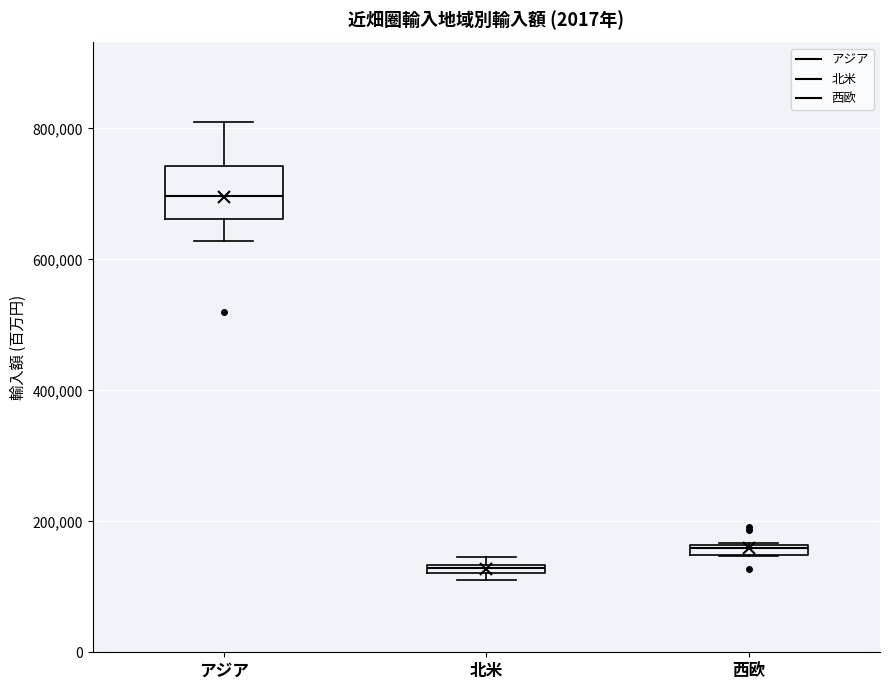

Where is the upper edge of the box for 西欧 on the y-axis? The values are not printed on the chart, so give them approximately, as read against the axis.

160000